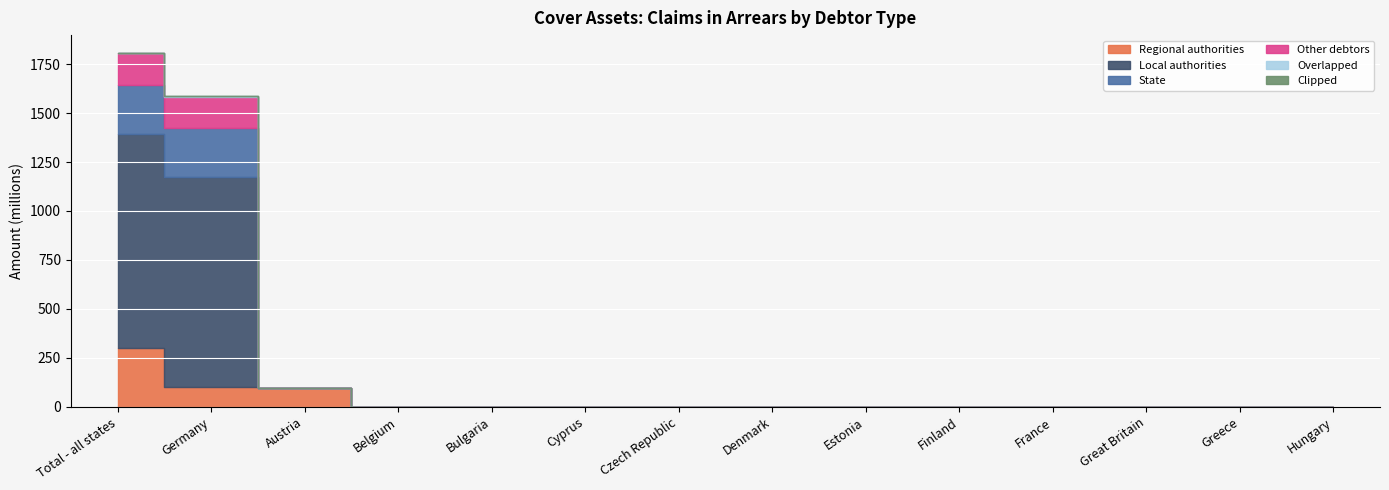

At which label is Regional authorities closest to 150?

Germany